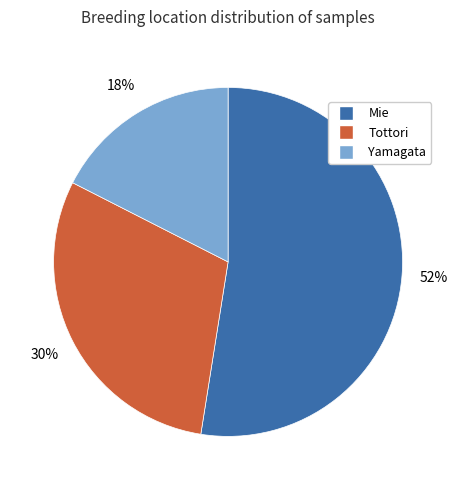

What is the largest slice in the pie chart?

Mie